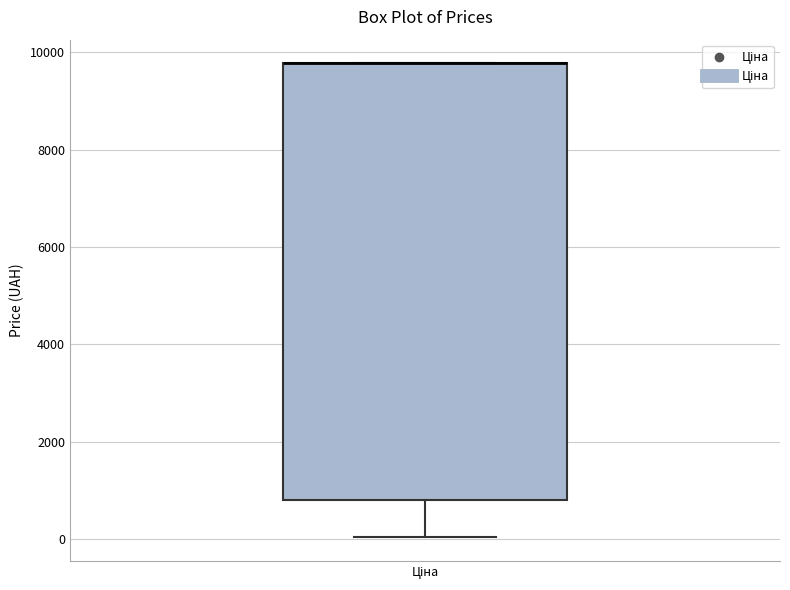

Transcribe this box plot: give where the median line is, the range the box spans, and where the two whiskers end, as read against the y-axis. The values are not printed on the chart, so give them approximately, as read against the axis.

median 9800 (drawn on the box's upper edge), box 800 to 9800, whiskers 0 to 9800